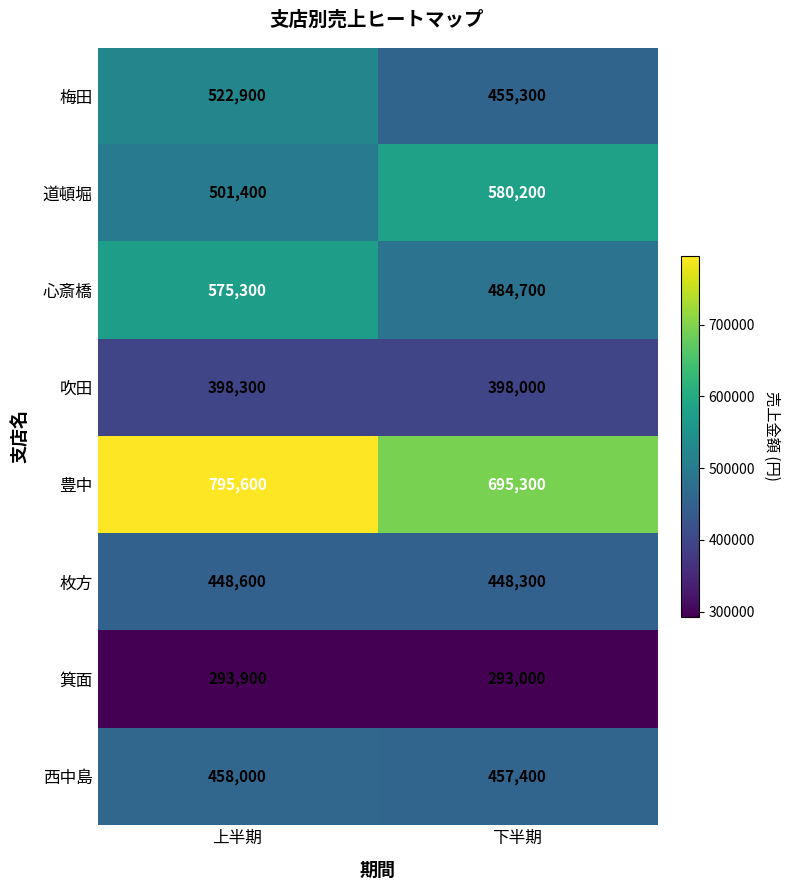

Reading left to right, transcribe all the data shown in this chart.

梅田: 522900	455300
道頓堀: 501400	580200
心斎橋: 575300	484700
吹田: 398300	398000
豊中: 795600	695300
枚方: 448600	448300
箕面: 293900	293000
西中島: 458000	457400